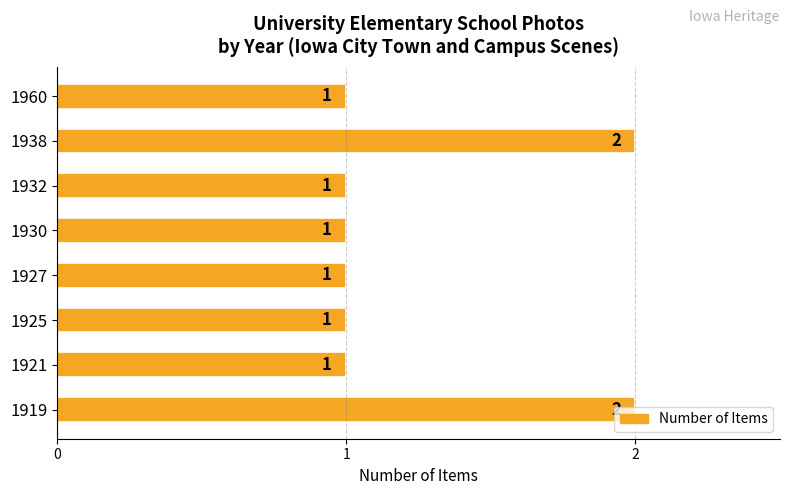

Does the chart contain any negative values?

No